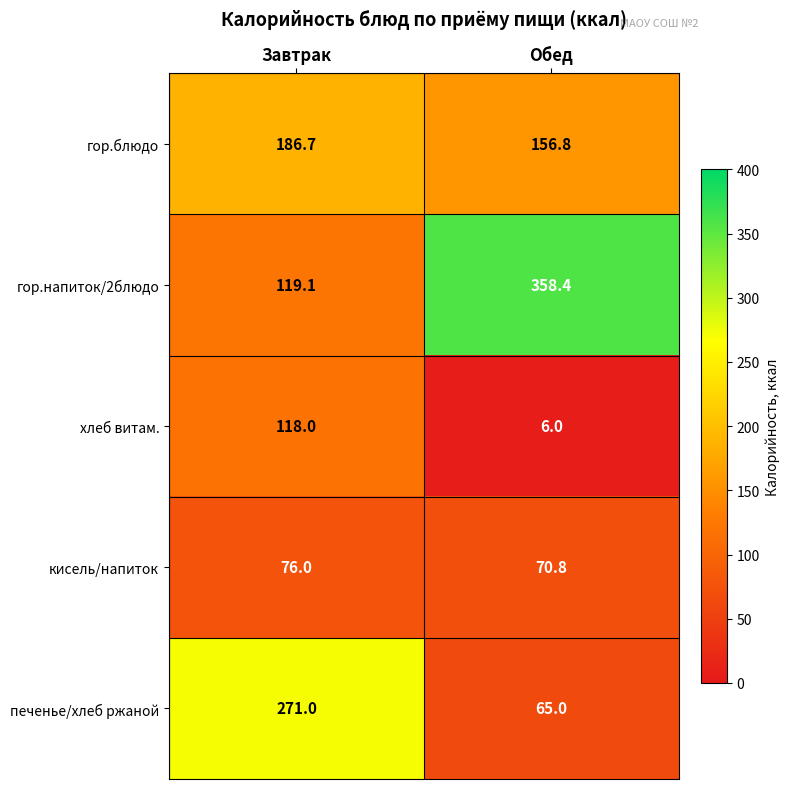

The хлеб витам. series shows 9.8 at Обед. True or false?

False